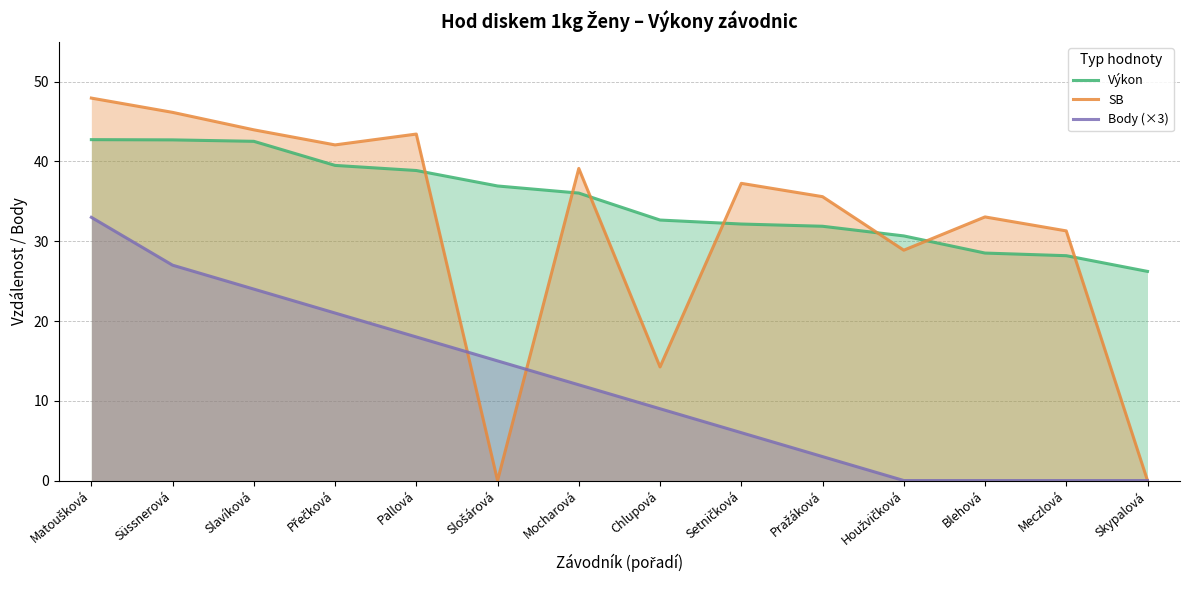

What is the label of the 13th point from the left?

Meczlová